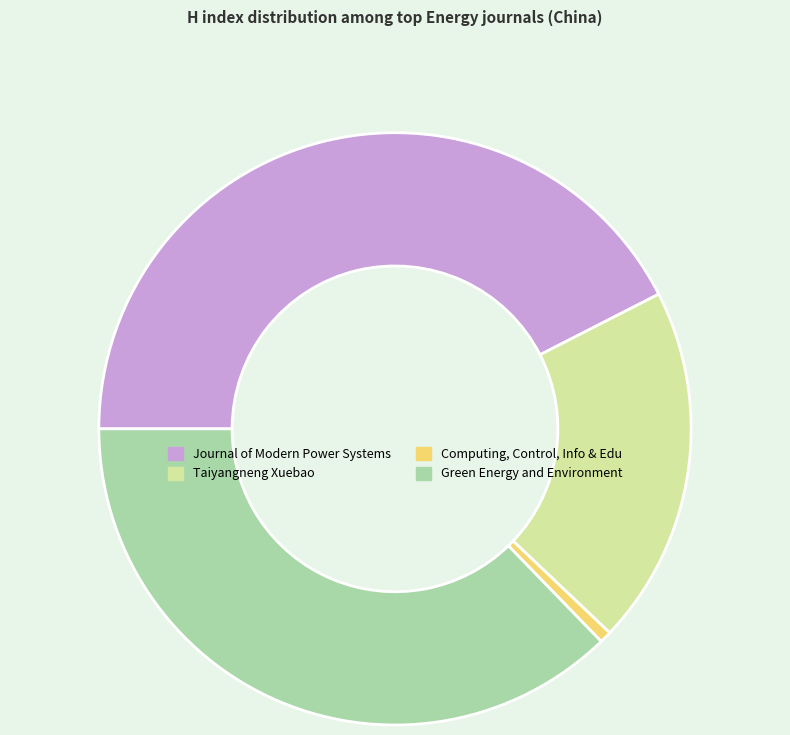

What is the largest slice in the pie chart?

Journal of Modern Power Systems